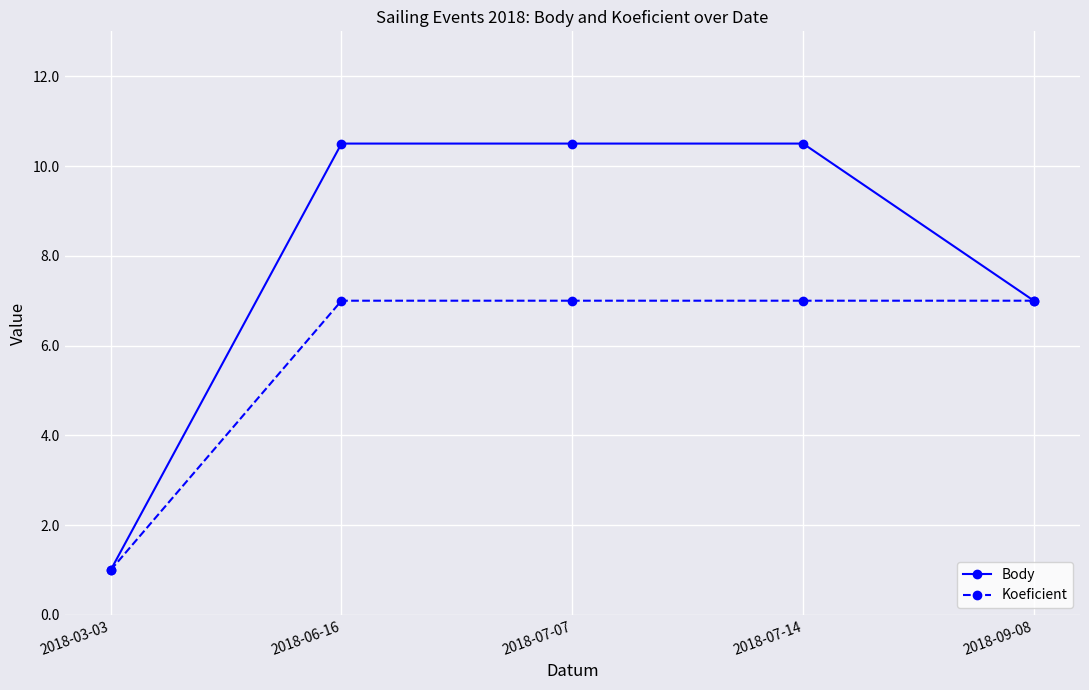

Which series has the largest total across all categories?

Body